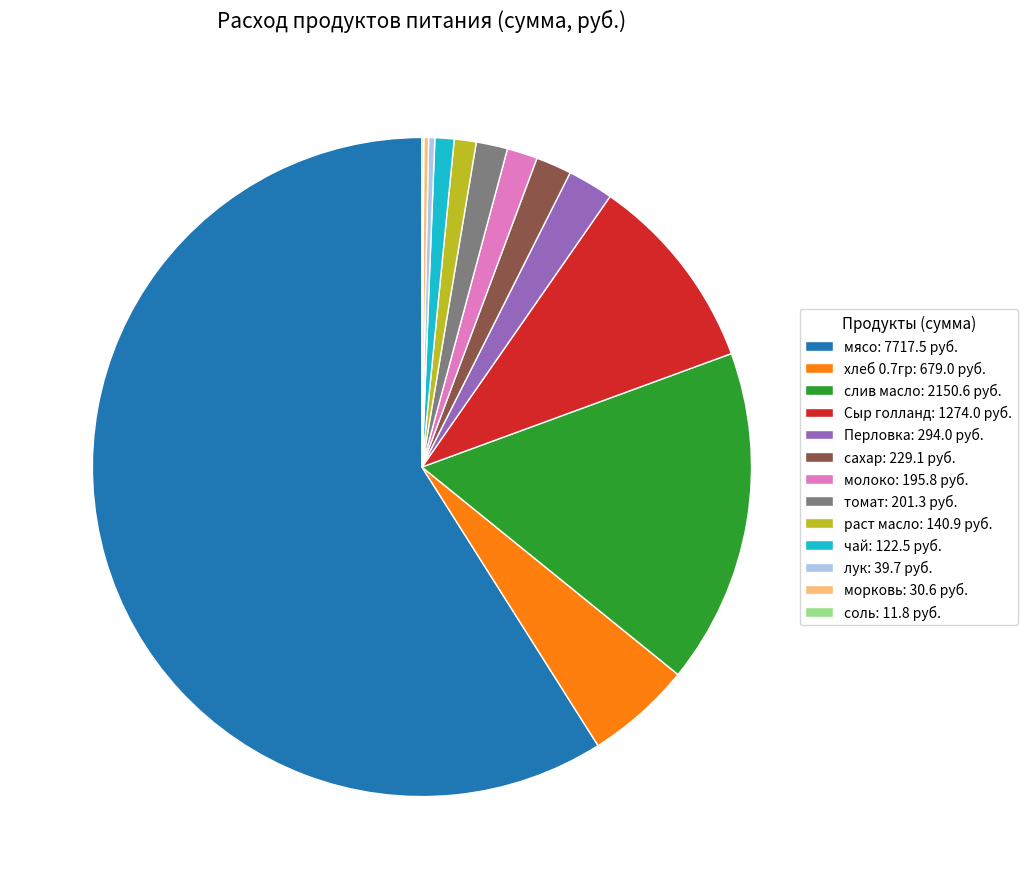

Is there a majority slice in this chart?

Yes